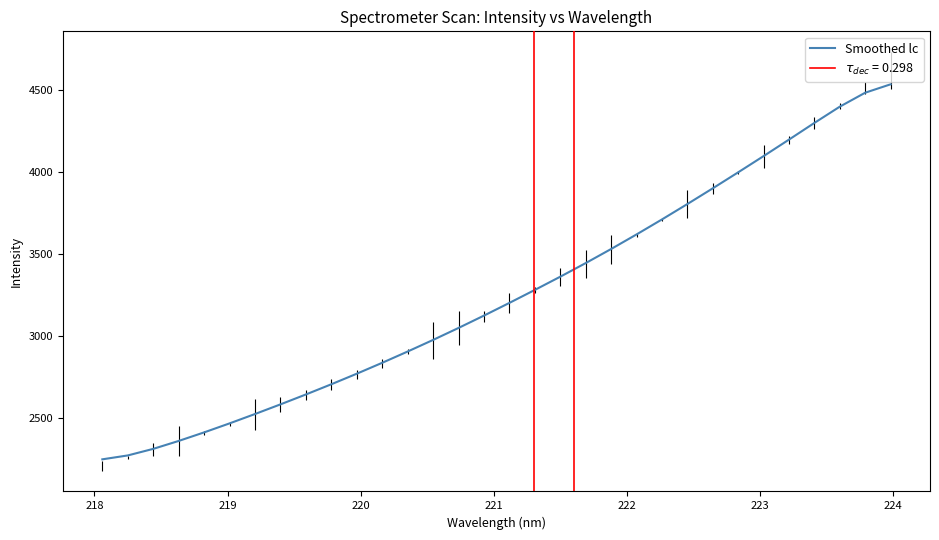

What is the lowest value of the Smoothed lc series?

2246.0